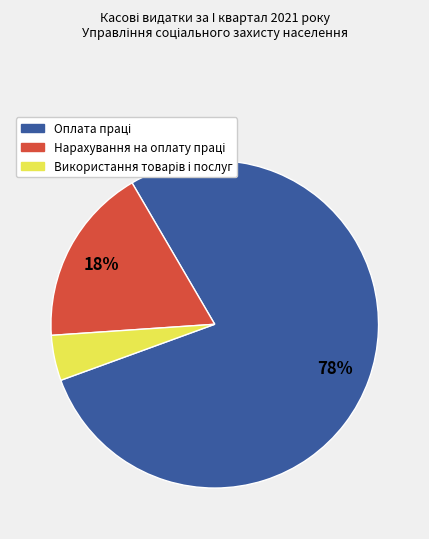

To the nearest percent, what is the average slice percentage?

33%